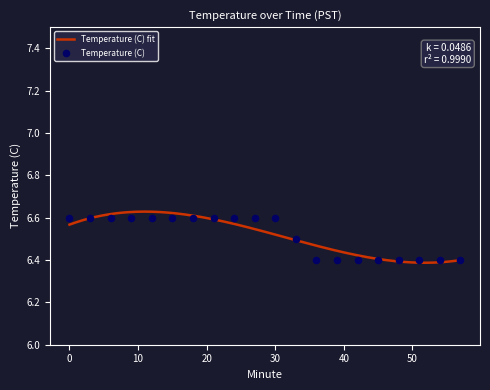

What is the change in value from 27 to 54?

-0.2